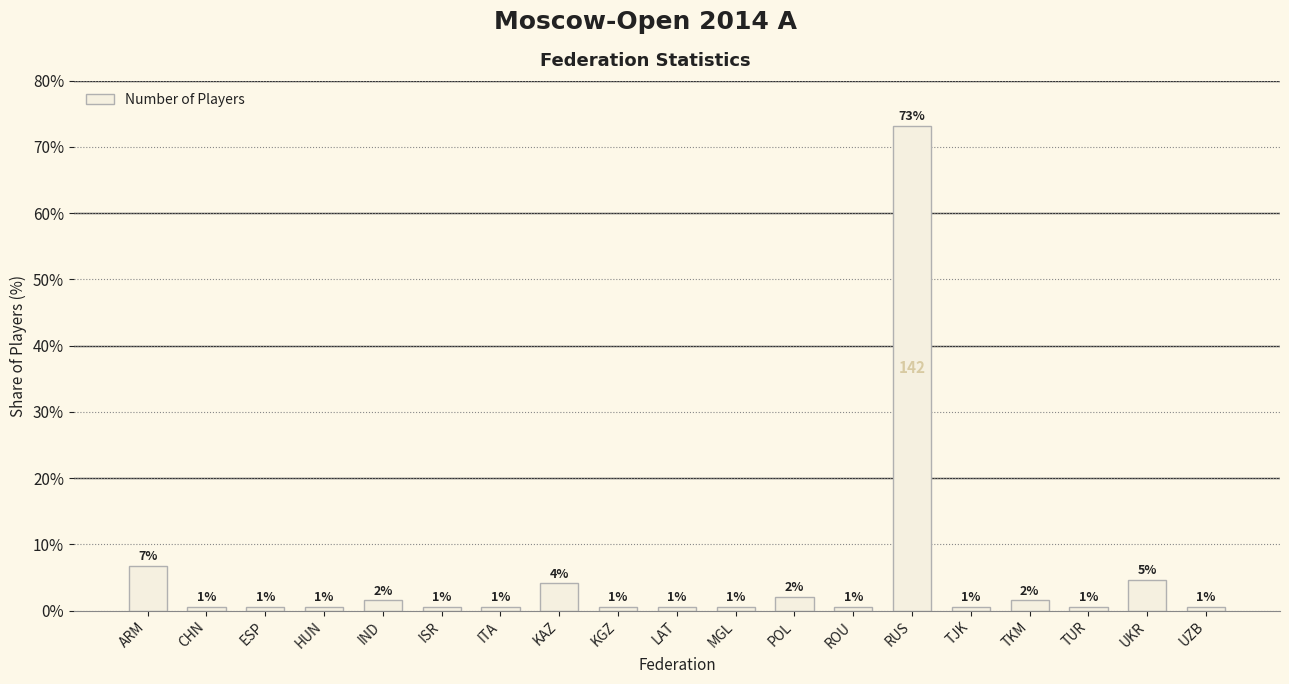

What value does the data have at ARM?

6.7